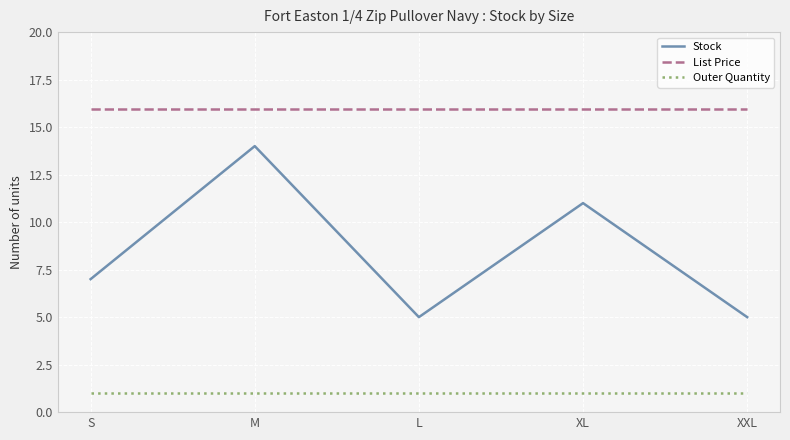

At how many categories does at least one series exceed 5?

5